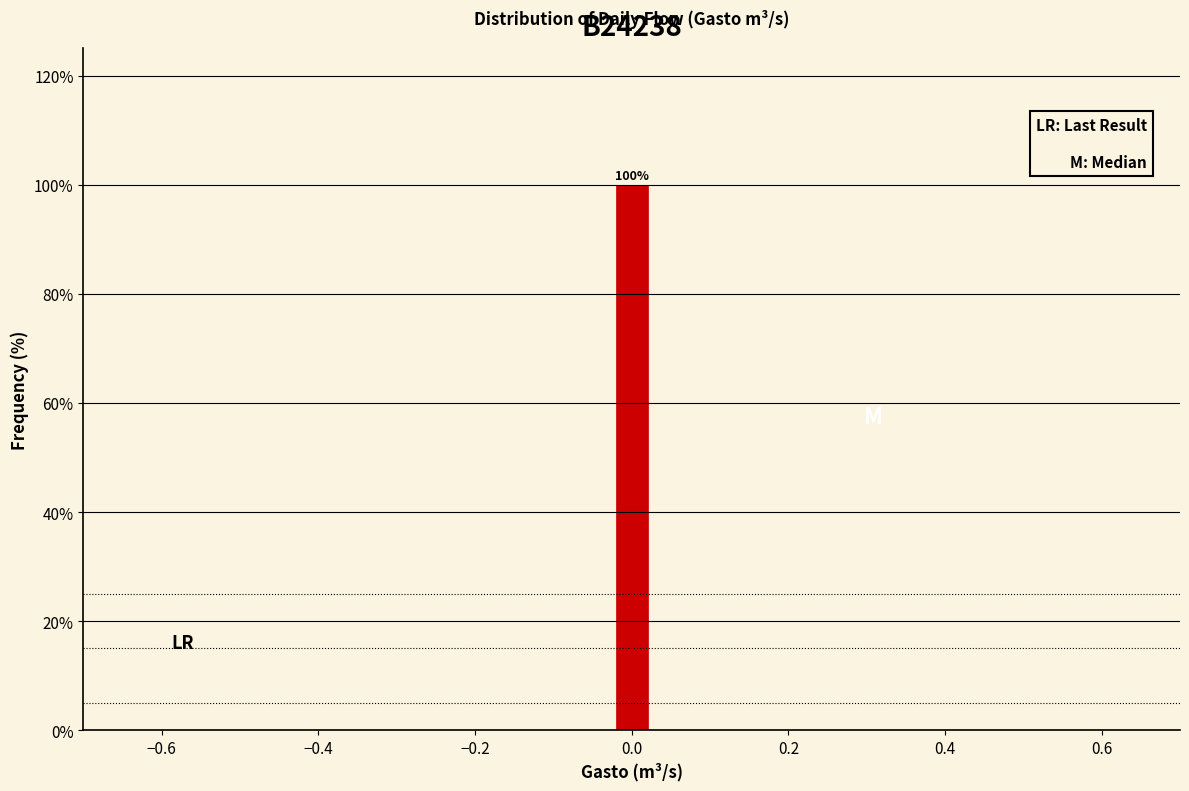

Read against the x-axis, roughly where is the centre of the tallest bar?

0.00